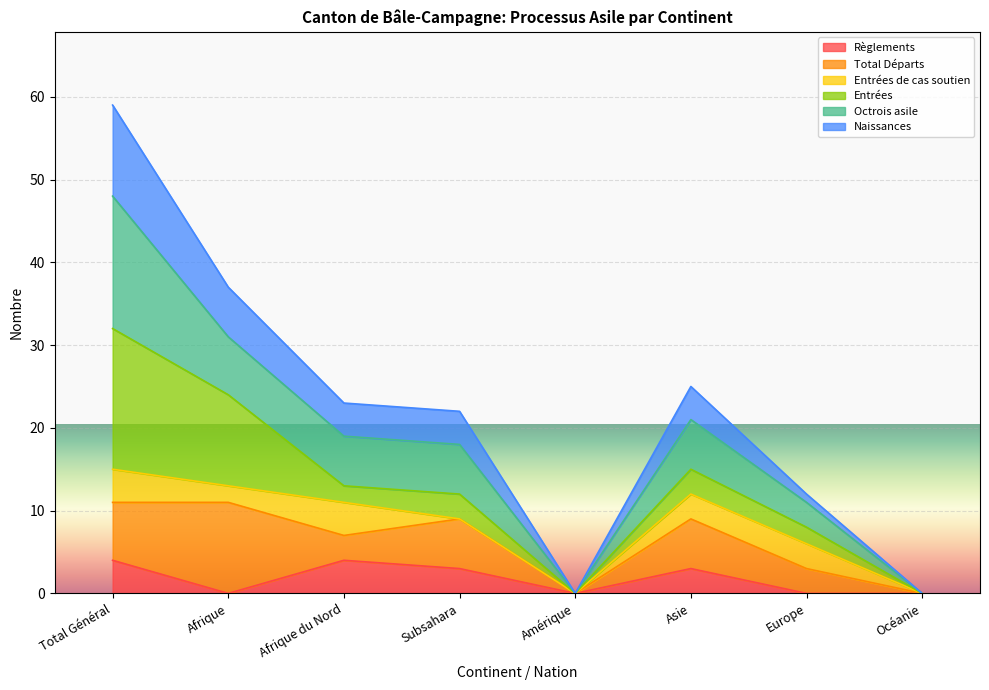

Which series has the widest spread of values?

Octrois asile